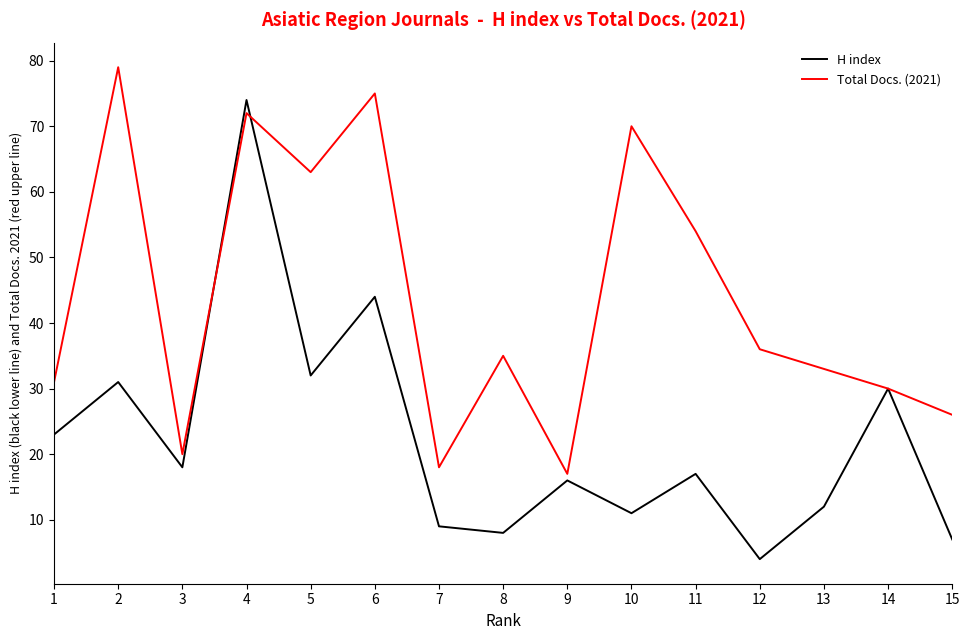

True or false: H index and Total Docs. (2021) cross at least once.

True